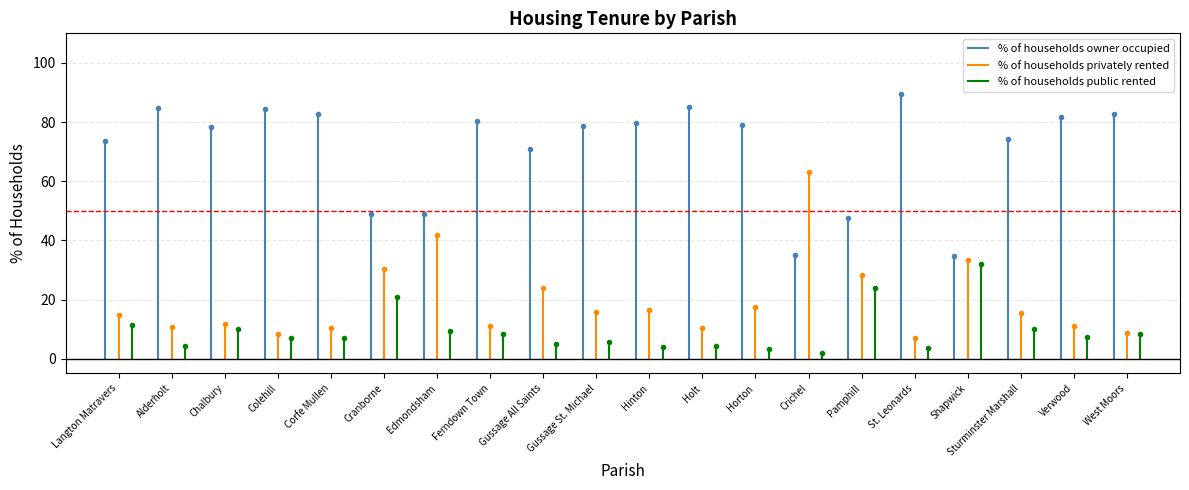

How many lines are shown in the chart?

3